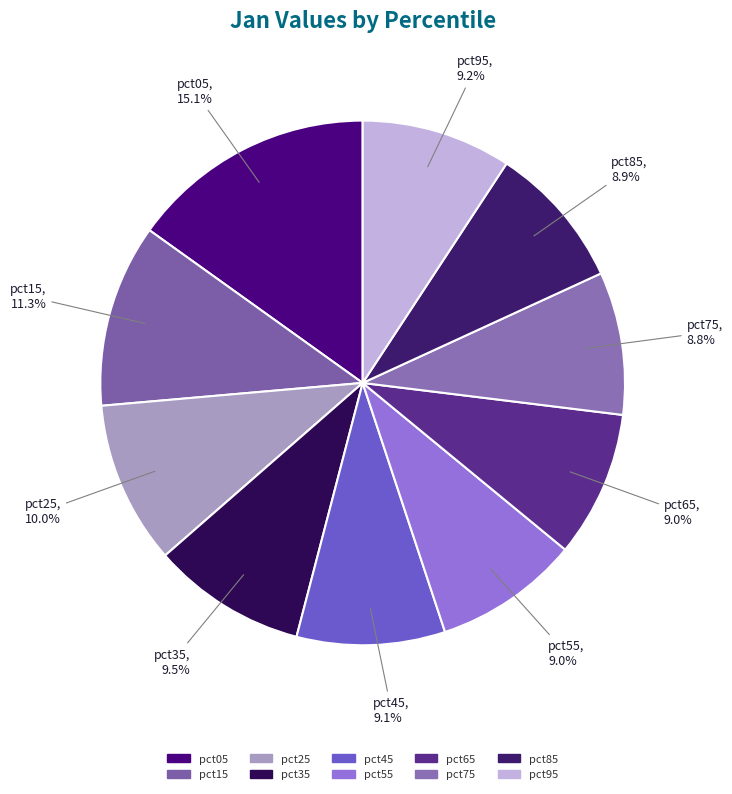

To the nearest percent, what percentage of the pie is pct05?

15%